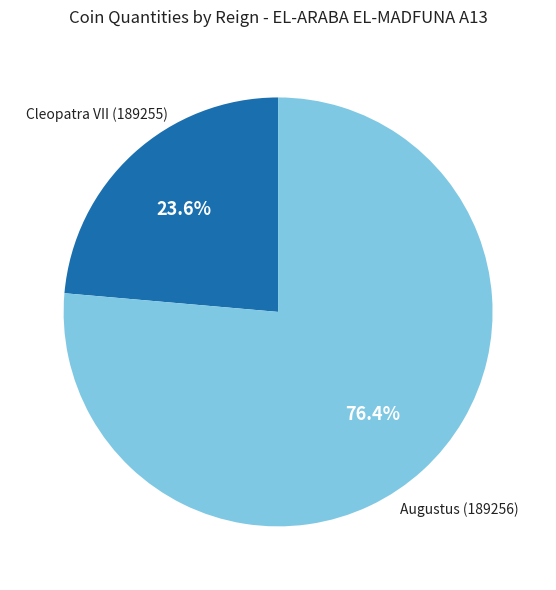

Combined, do Cleopatra VII (189255) and Augustus (189256) account for over 50%?

Yes